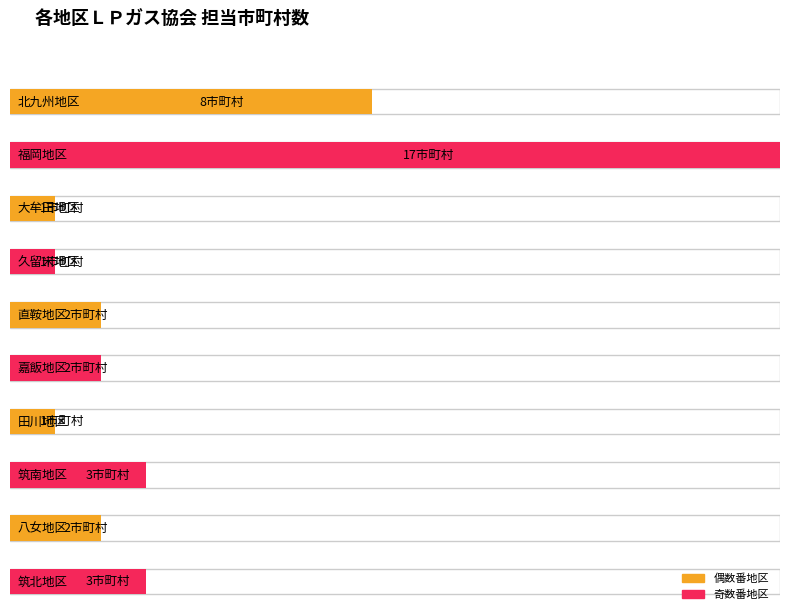

Are the bars grouped side by side (vs. stacked)?

No